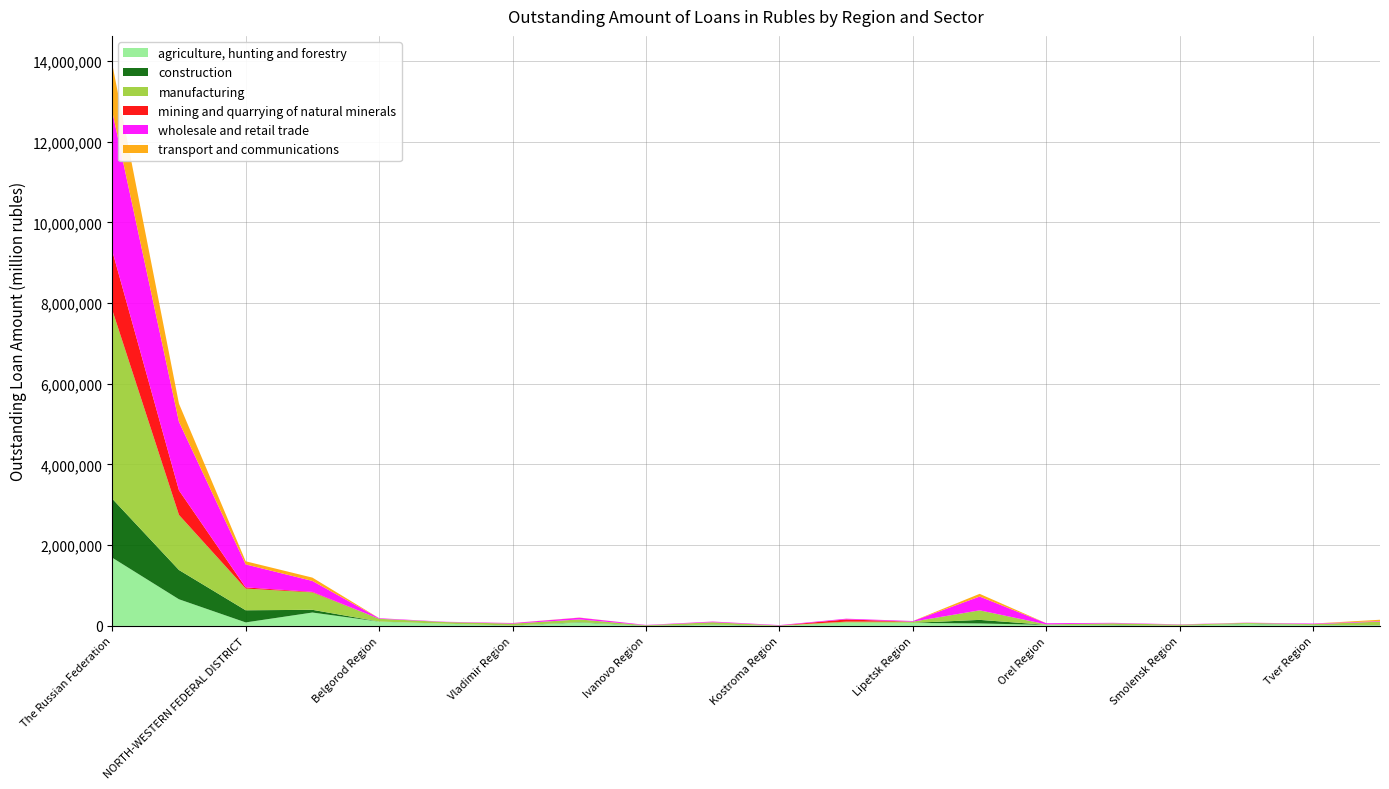

Reading right to left, extract all data points from this chart.

agriculture, hunting and forestry: 14599	21120	48607	4705	19373	25715	60599	73776	80501	1587	28966	1783	85333	7676	53496	106084	331602	86552	659905	1690233
construction: 2883	2791	5262	1154	5157	1163	88922	2307	2356	580	6444	3014	7762	2441	822	2502	67140	300935	725709	1461329
manufacturing: 87786	20446	20568	25192	39319	11226	235047	29959	23253	8250	55503	12027	67253	46165	41027	68218	431706	537960	1365240	4680592
mining and quarrying of natural minerals: 1673	16	0	0	246	2	2138	62	54797	10	803	1	344	274	0	333	12338	28946	608305	1463083
wholesale and retail trade: 13227	14268	5596	7282	12336	27818	341128	15152	18116	10037	16168	7670	43676	13917	7167	13913	271276	569560	1698315	3455809
transport and communications: 32753	55	1544	691	333	209	66972	674	246	150	1667	160	3511	2409	173	785	82651	77522	449462	1173884